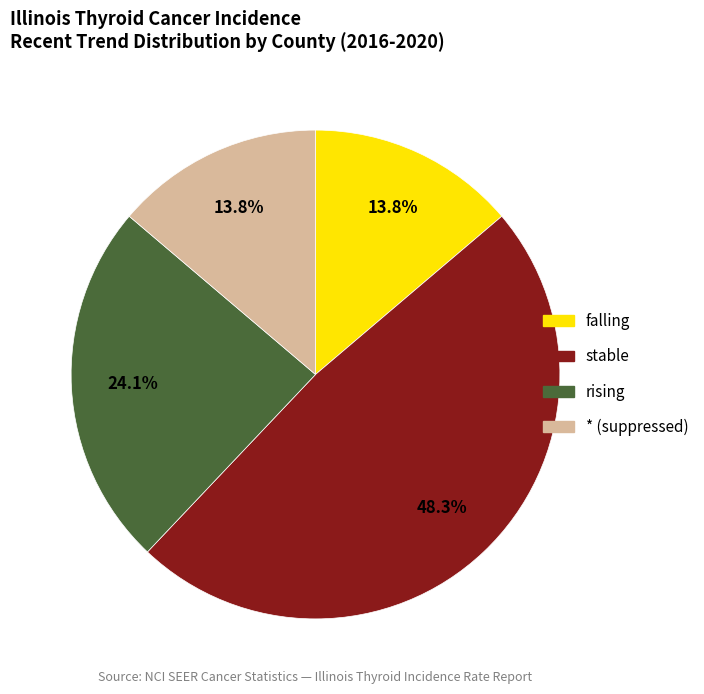

To the nearest percent, what percentage of the pie is falling?

14%